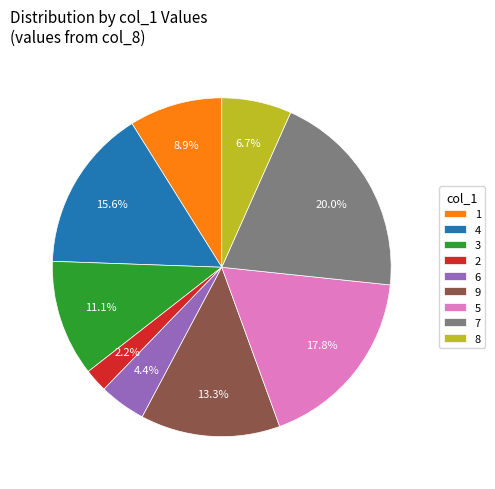

Which category has the biggest portion of the pie?

7